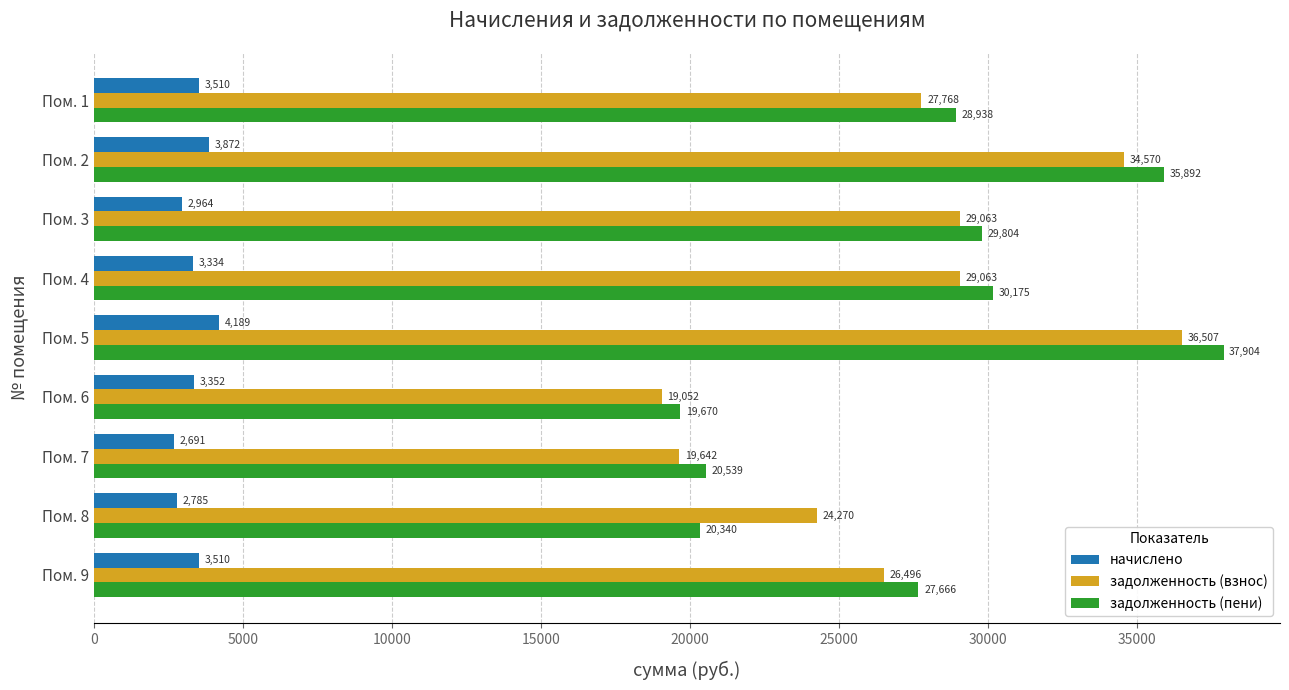

The задолженность (пени) series shows 56776.2 at Пом. 5. True or false?

False